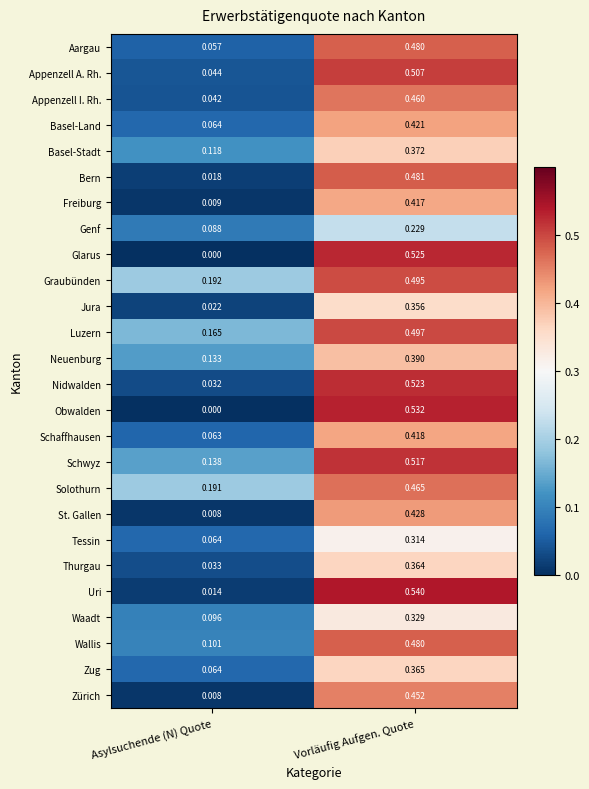

At which label does Graubünden reach its minimum?

Asylsuchende (N) Quote